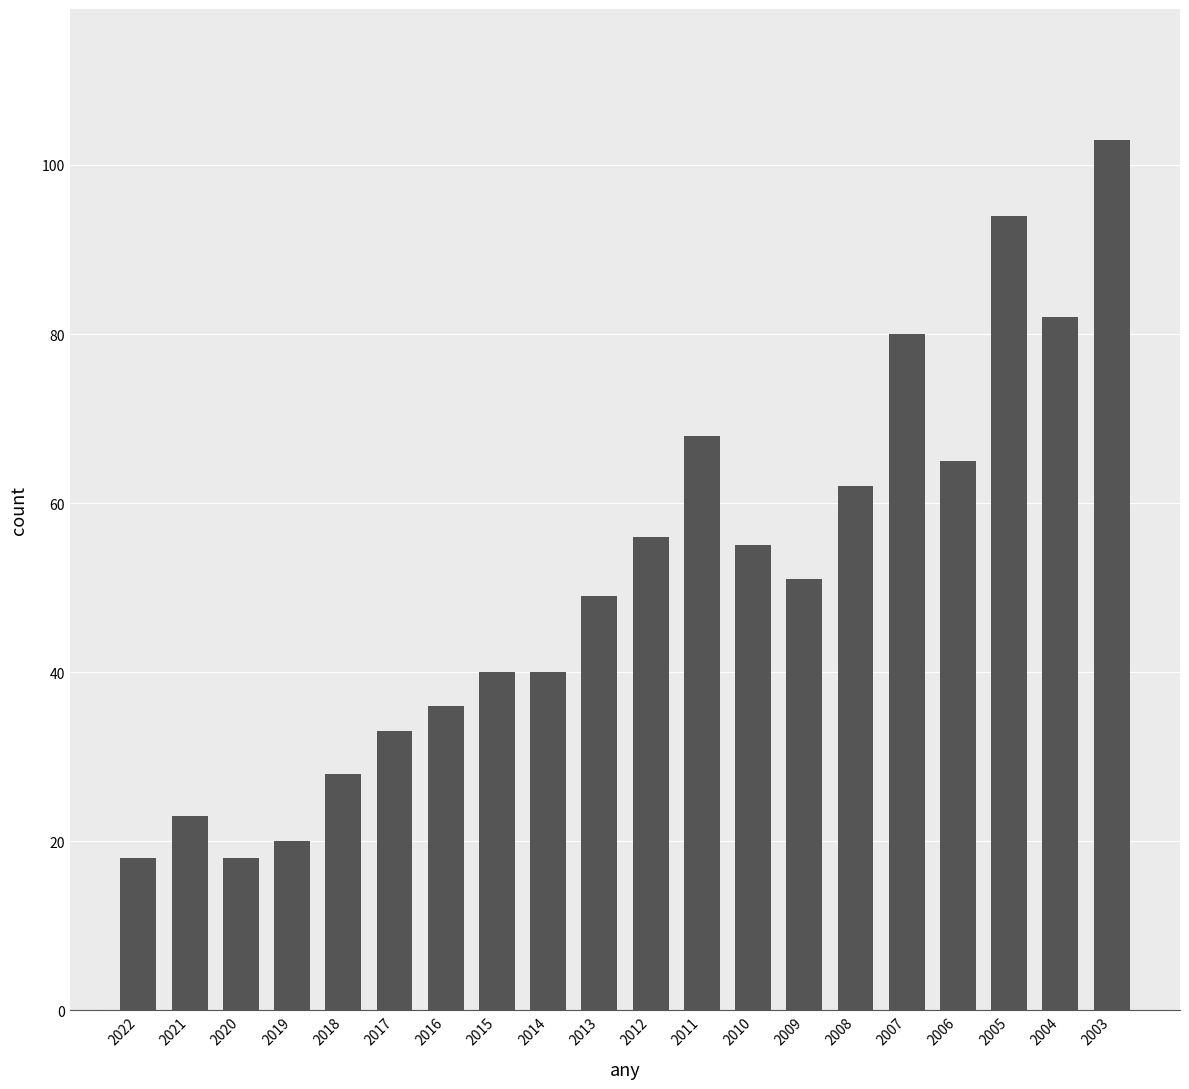

True or false: the data shows 63 at 2014.

False